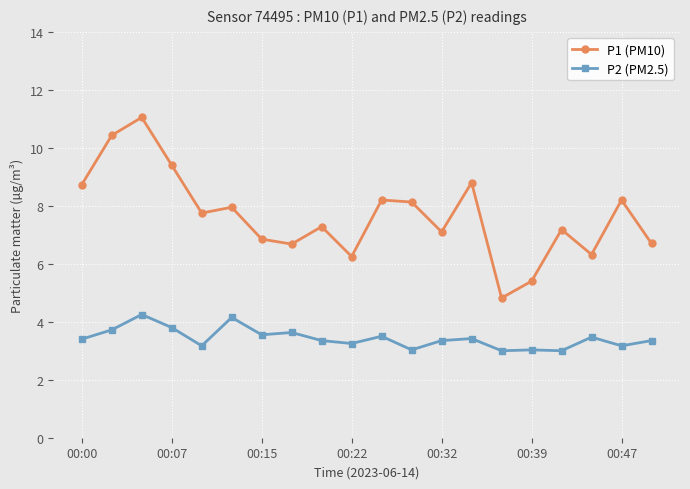

At how many categories does at least one series exceed 6?

18